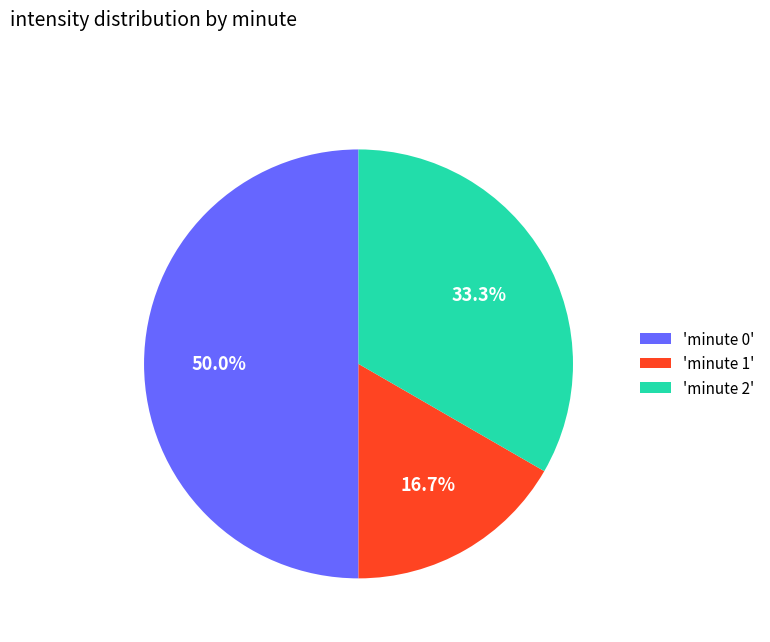

What portion of the pie excludes 'minute 0'?

50.0%